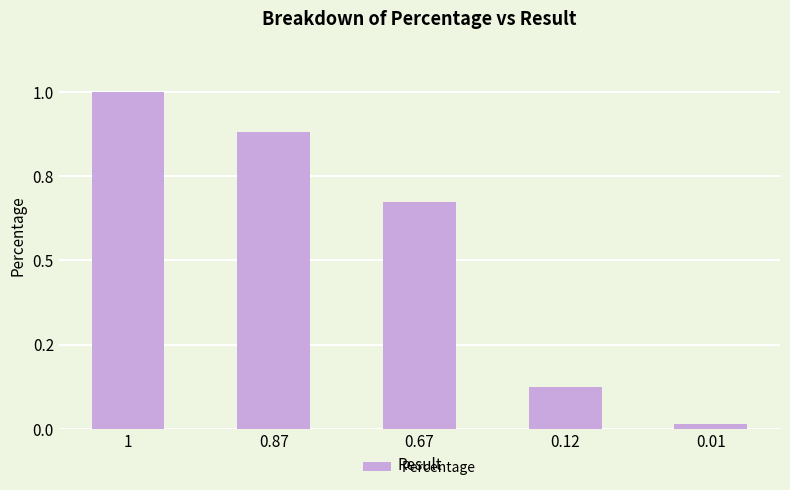

What is the label of the 5th bar from the left?

0.01